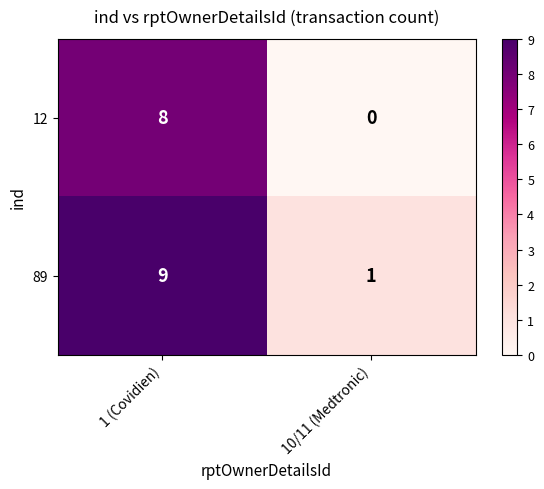

The 89 series shows 3 at 1 (Covidien). True or false?

False